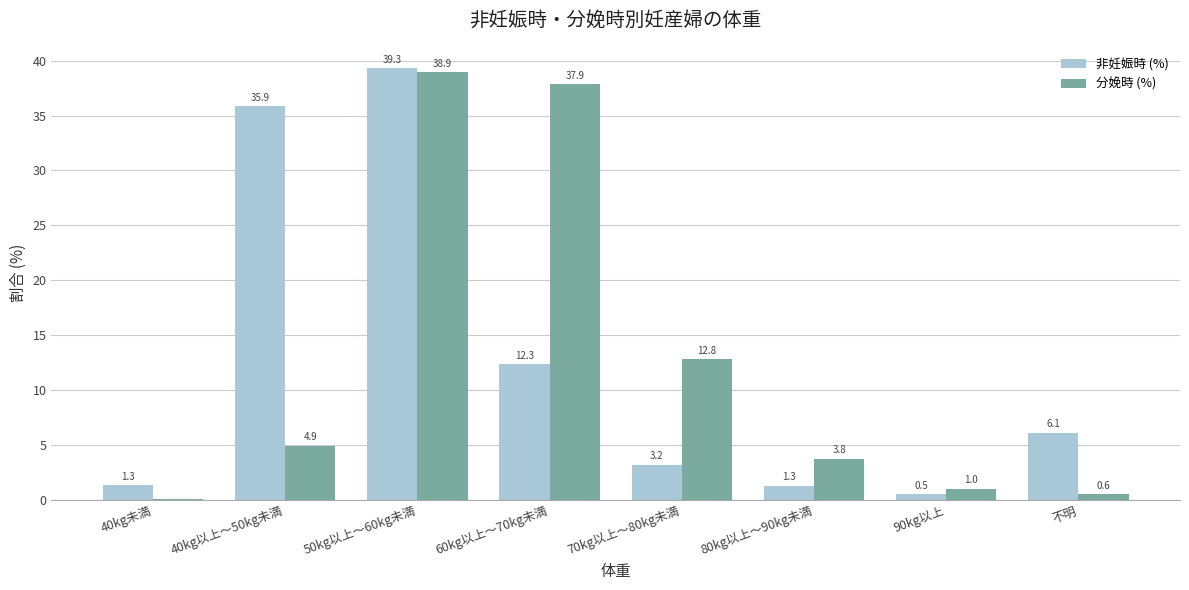

At which label is 非妊娠時 (%) closest to 19?

60kg以上～70kg未満